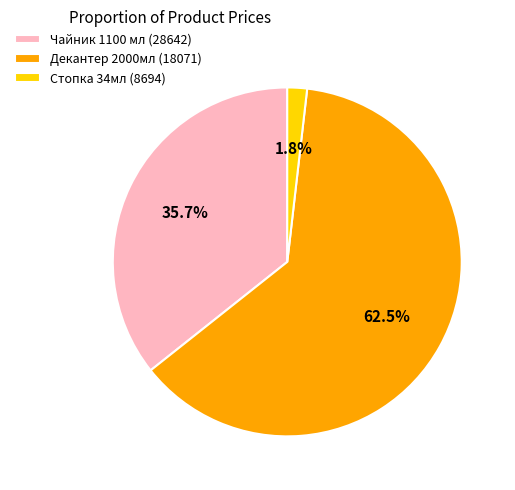

Which category has the biggest portion of the pie?

Декантер 2000мл (18071)